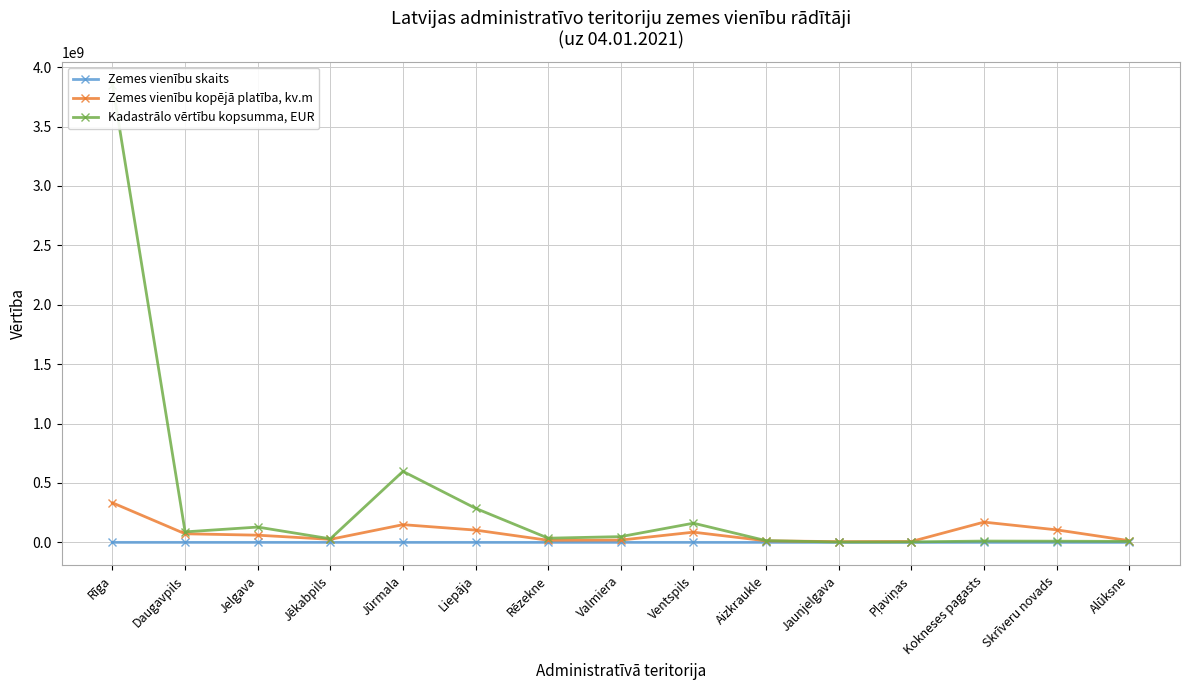

Is it true that Zemes vienību skaits equals 2965 at Kokneses pagasts?

True